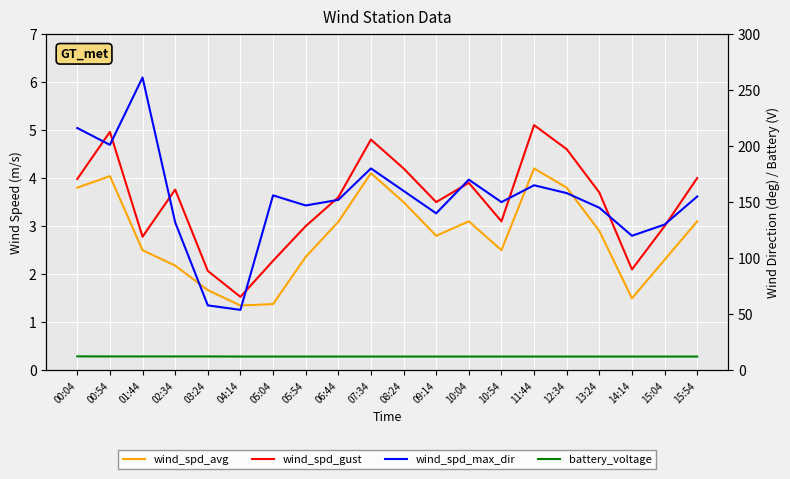

Which series has the largest range (max minus min)?

wind_spd_max_dir